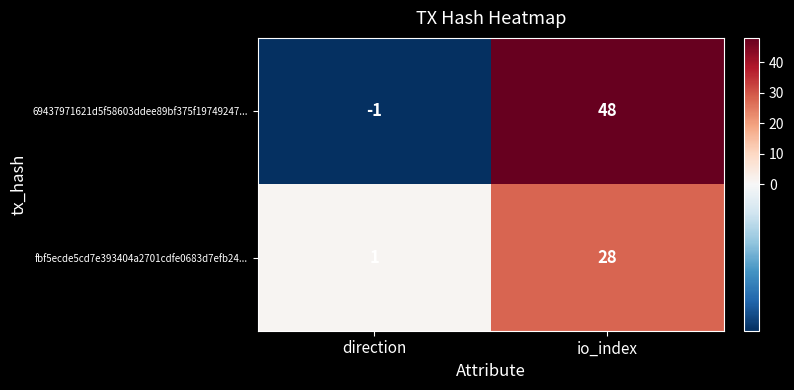

Which category has the lowest value in the fbf5ecde5cd7e393404a2701cdfe0683d7efb24... series?

direction